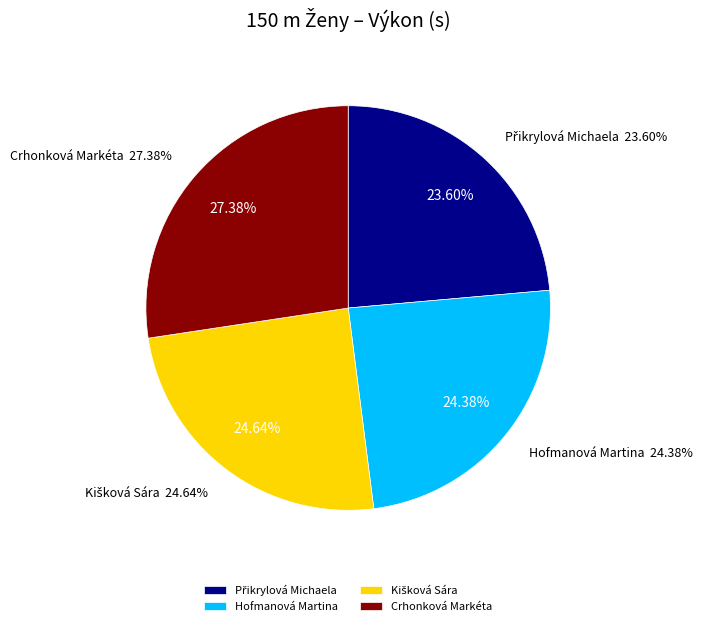

Which has a higher value, Kišková Sára or Přikrylová Michaela?

Kišková Sára